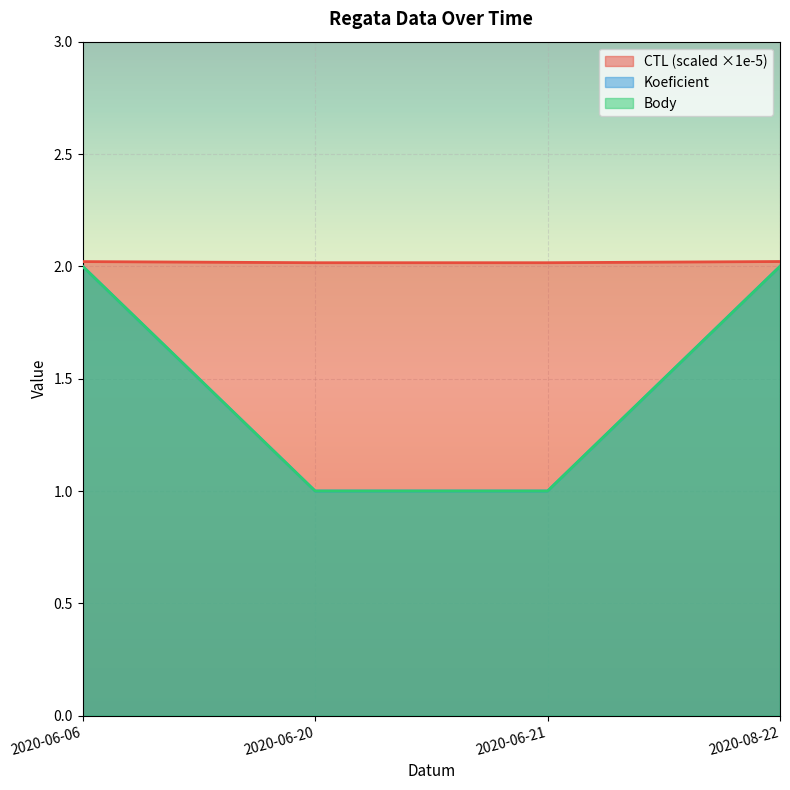

The Koeficient series shows 0.9 at 2020-06-06. True or false?

False